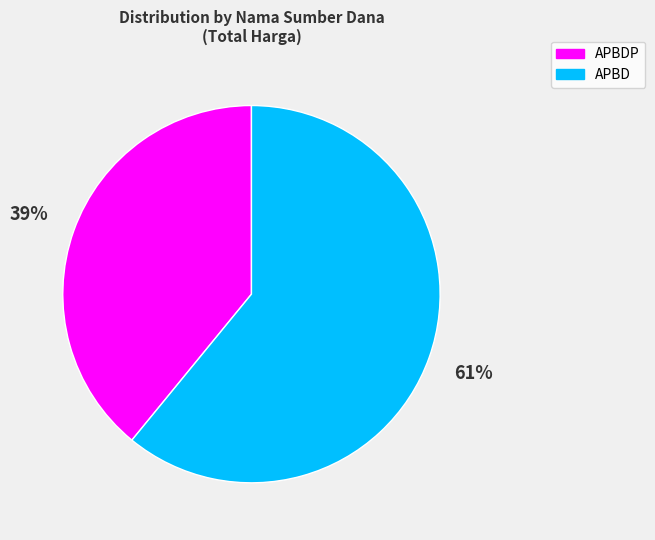

Count the number of slices in the pie.

2